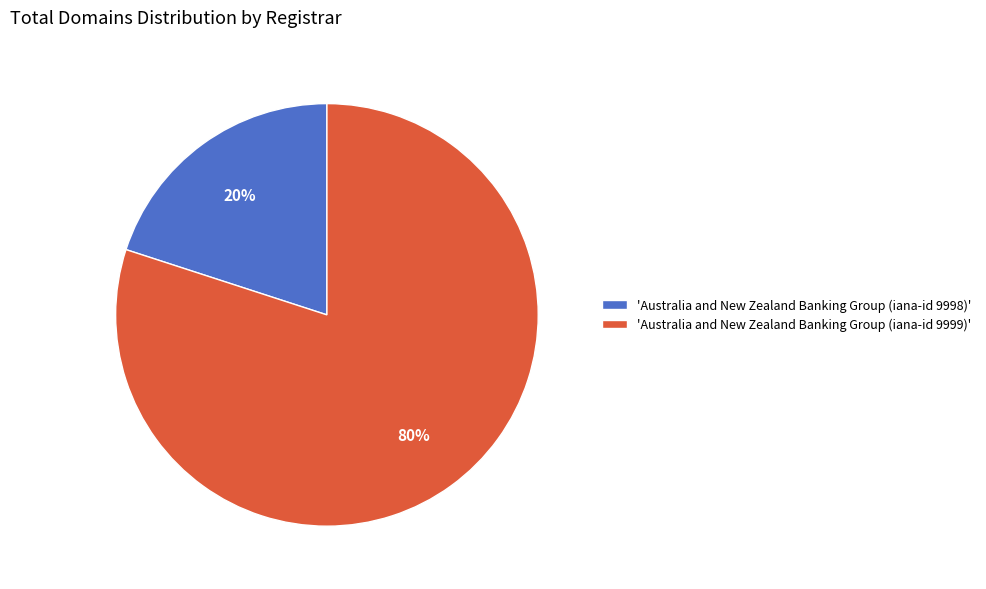

What is the smallest slice in the pie chart?

'Australia and New Zealand Banking Group (iana-id 9998)'